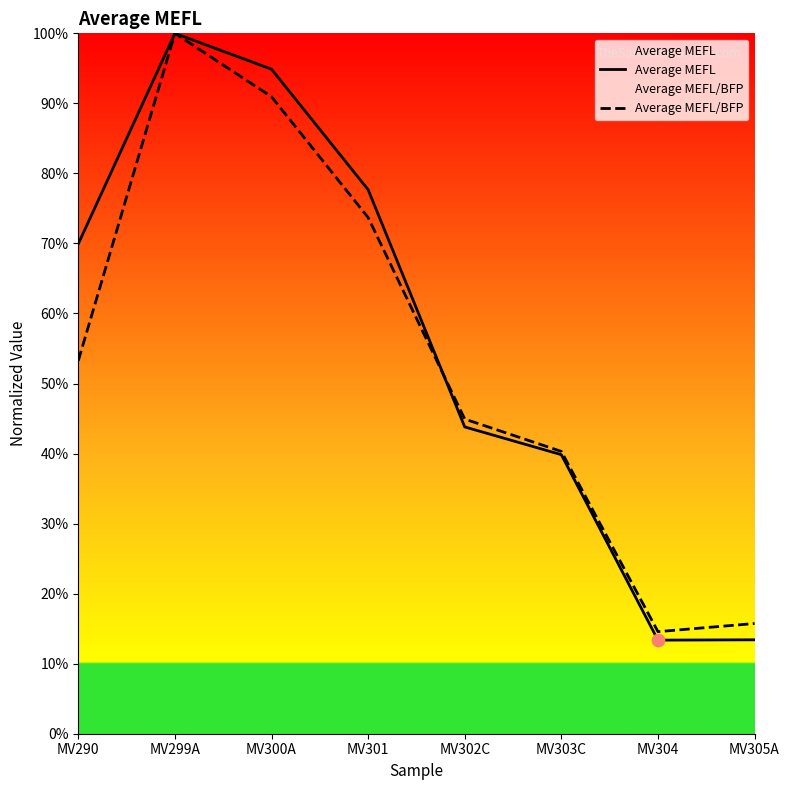

Is the value of Average MEFL/BFP at MV300A greater than the value of Average MEFL at MV302C?

Yes